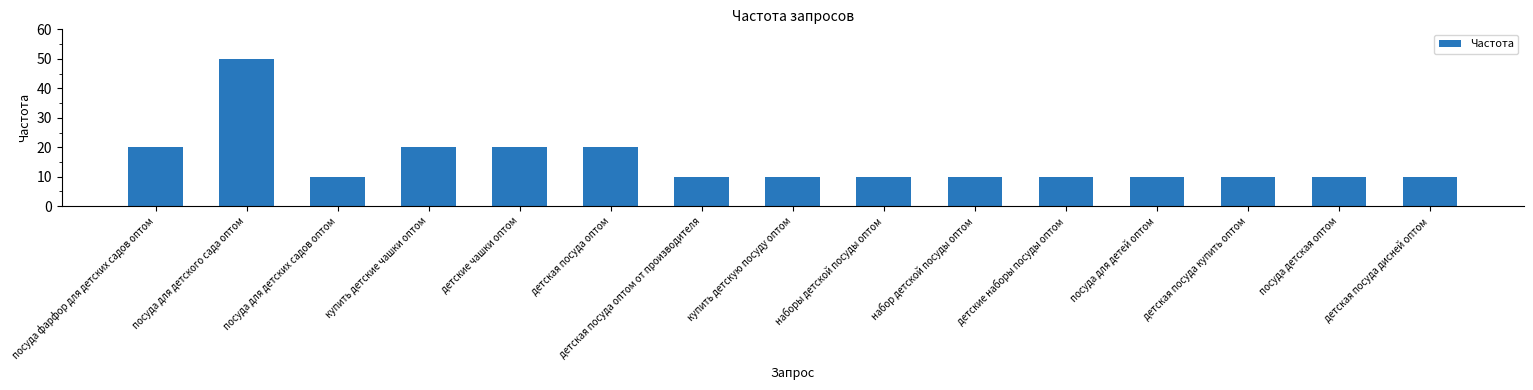

Which has a higher value, детские наборы посуды оптом or посуда для детского сада оптом?

посуда для детского сада оптом